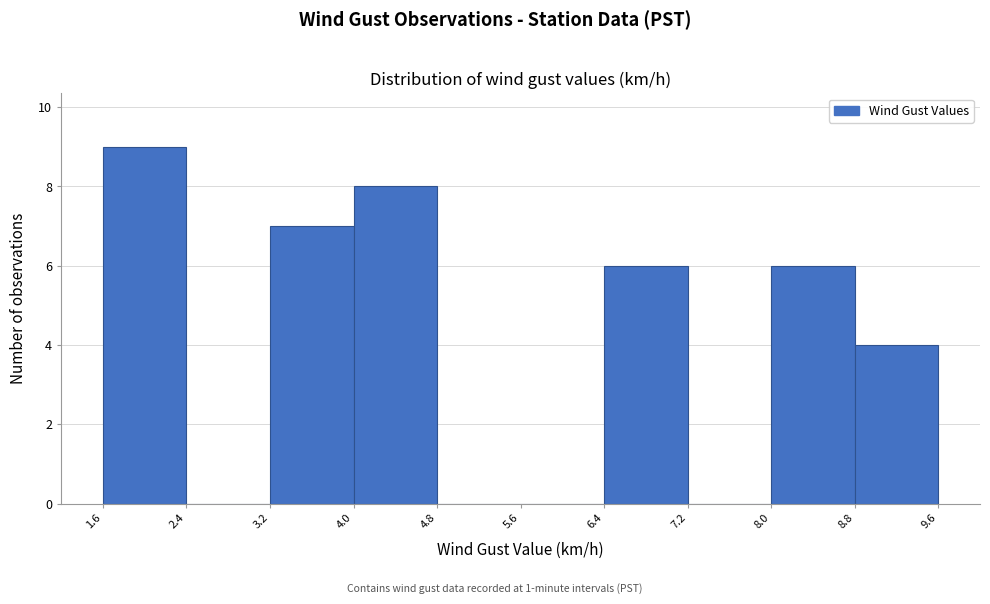

Reading left to right, list every bar in this chart as the range it spans on the x-axis followed by its height. The values are not printed on the chart, so give them approximately, as read against the axis.

1.6 to 2.4: 9
2.4 to 3.2: 0
3.2 to 4.0: 7
4.0 to 4.8: 8
4.8 to 5.6: 0
5.6 to 6.4: 0
6.4 to 7.2: 6
7.2 to 8.0: 0
8.0 to 8.8: 6
8.8 to 9.6: 4